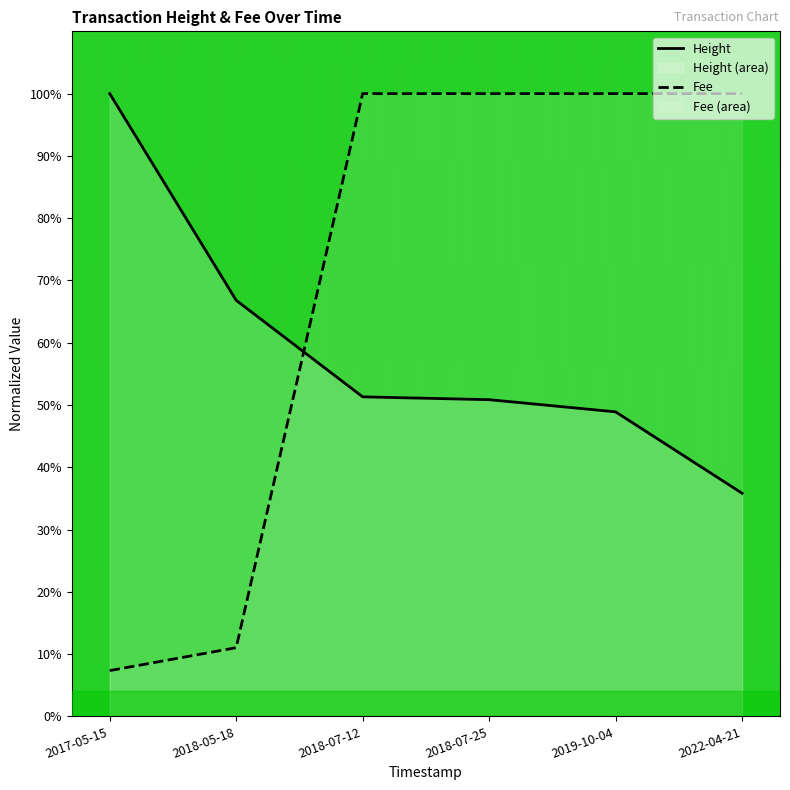

How many categories are shown in the chart?

6